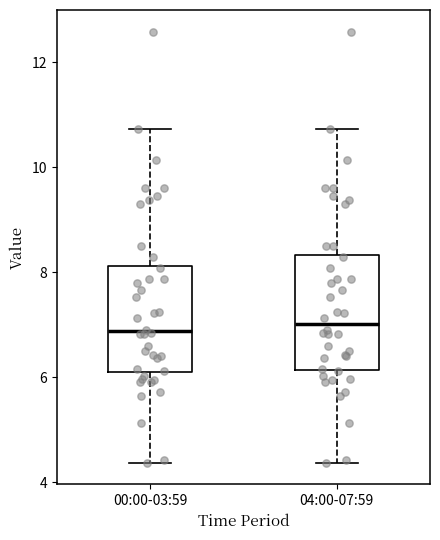

Reading left to right, read every box against the y-axis: the position of its median line, the range the box covers, and the ends of its whiskers. The values are not printed on the chart, so give them approximately, as read against the axis.

00:00-03:59: median 6.8, box 6.0 to 8.2, whiskers 4.4 to 10.8
04:00-07:59: median 7.0, box 6.2 to 8.4, whiskers 4.4 to 10.8